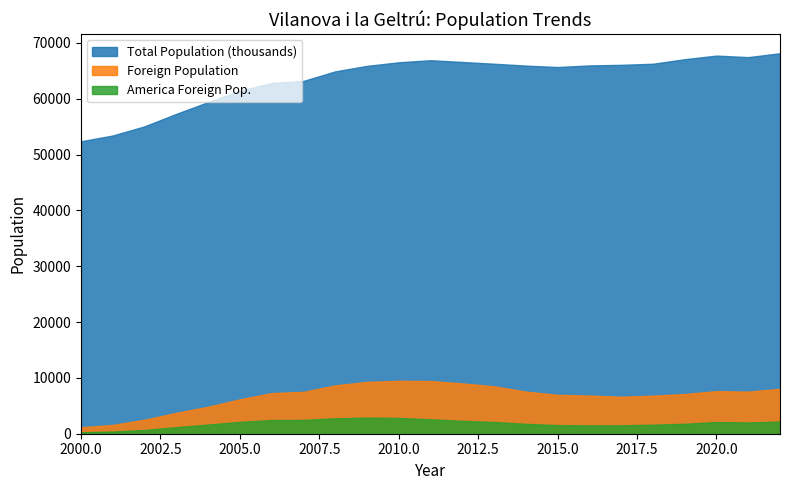

Where does the Total Population (thousands) series first go above 65941?

2010.0